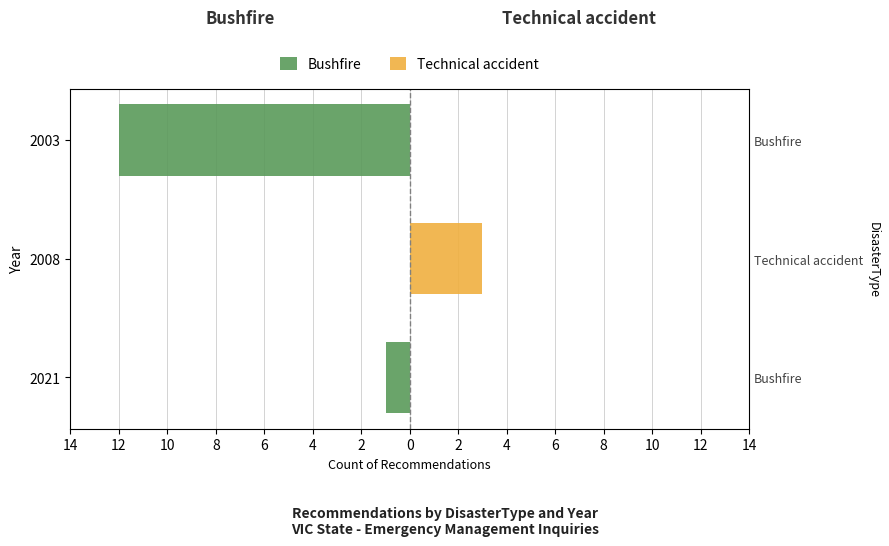

How many bars are there in total?

6